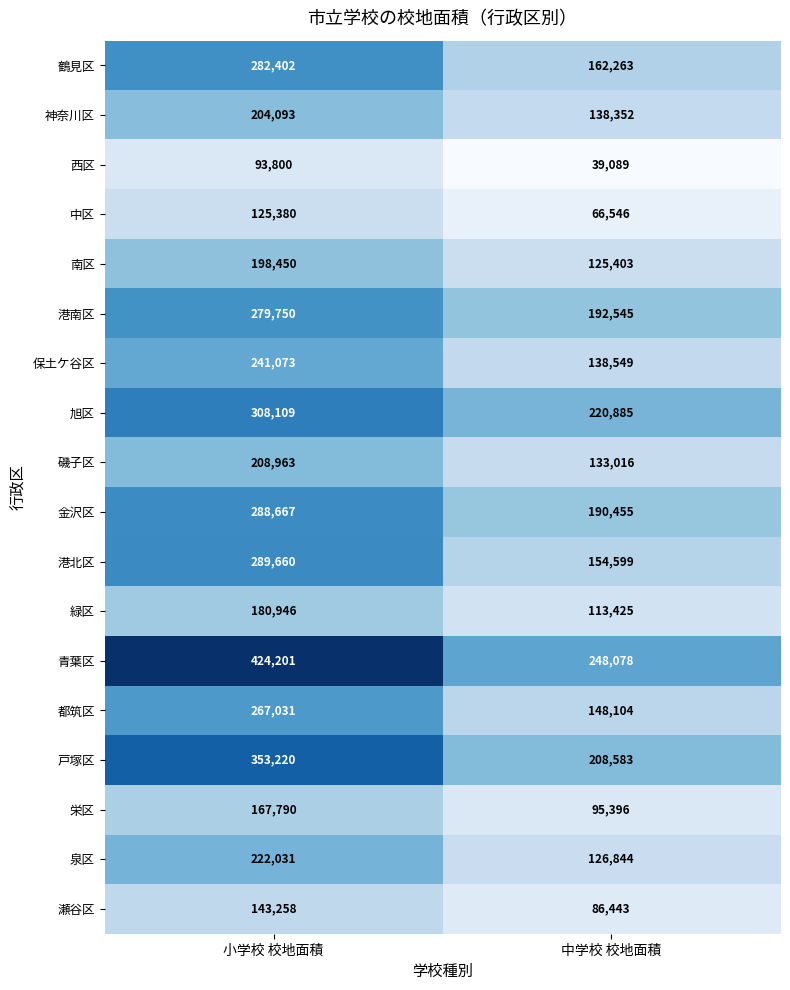

Is the value of 港北区 at 中学校 校地面積 greater than the value of 神奈川区 at 小学校 校地面積?

No